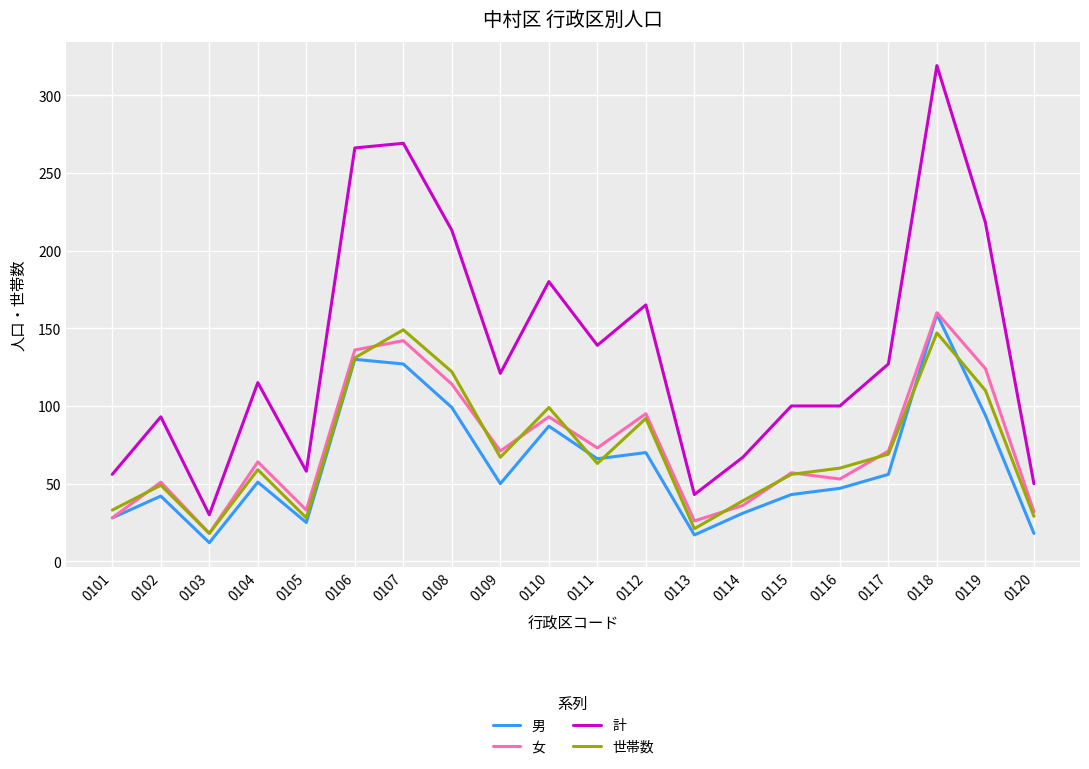

True or false: 計 and 世帯数 cross at least once.

False